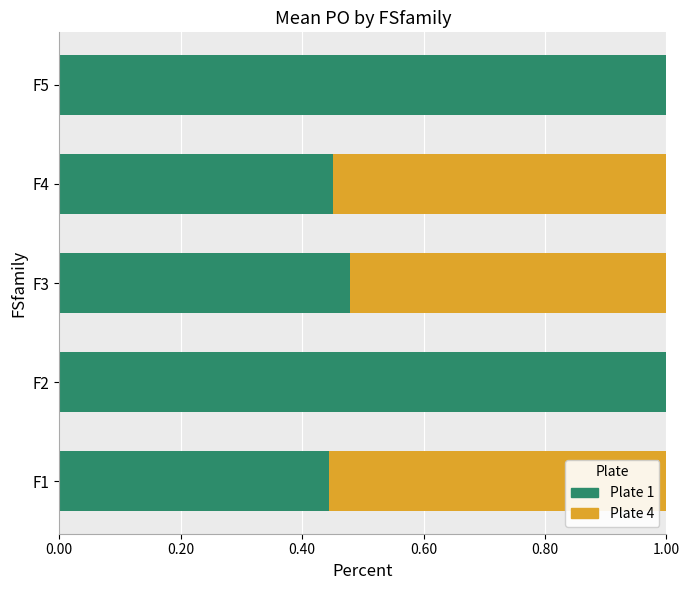

What is the total value across all series at F1?

1.0